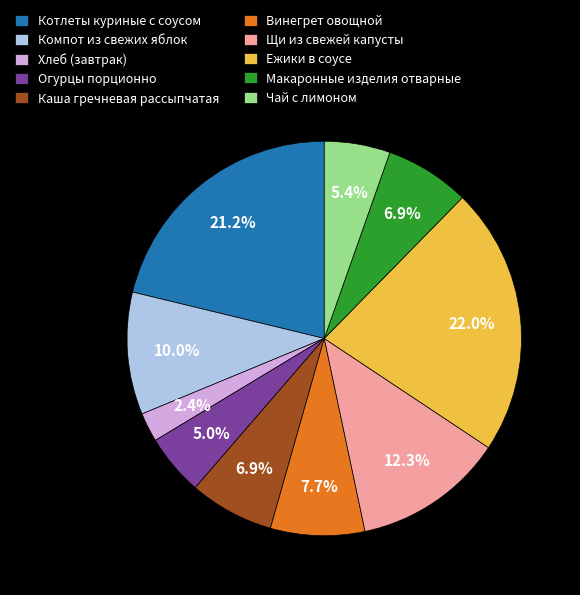

Does Хлеб (завтрак) account for over 50% of the chart?

No